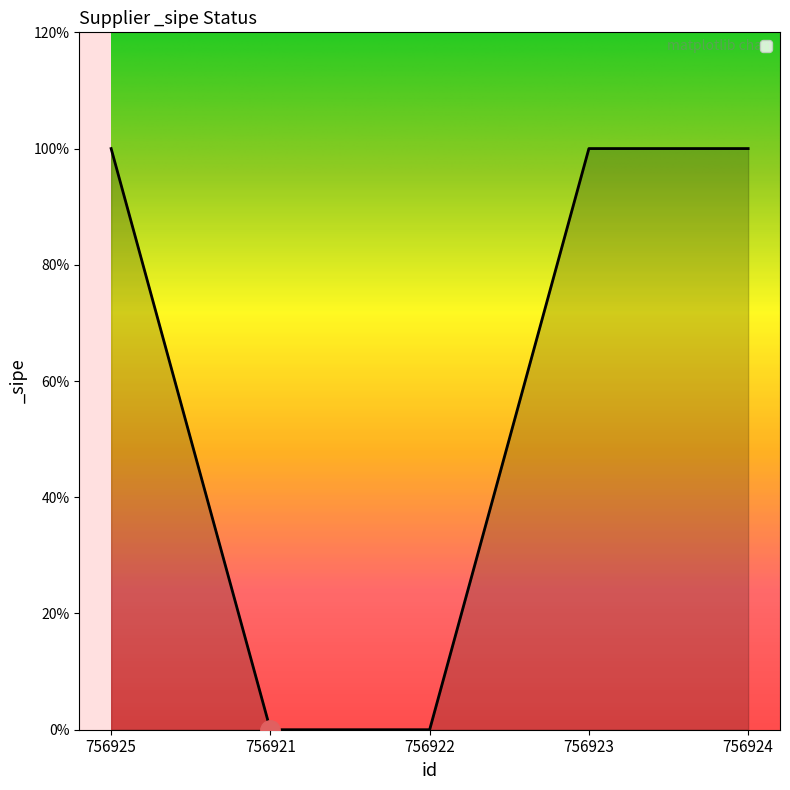

What is the difference between the maximum and minimum values?

1